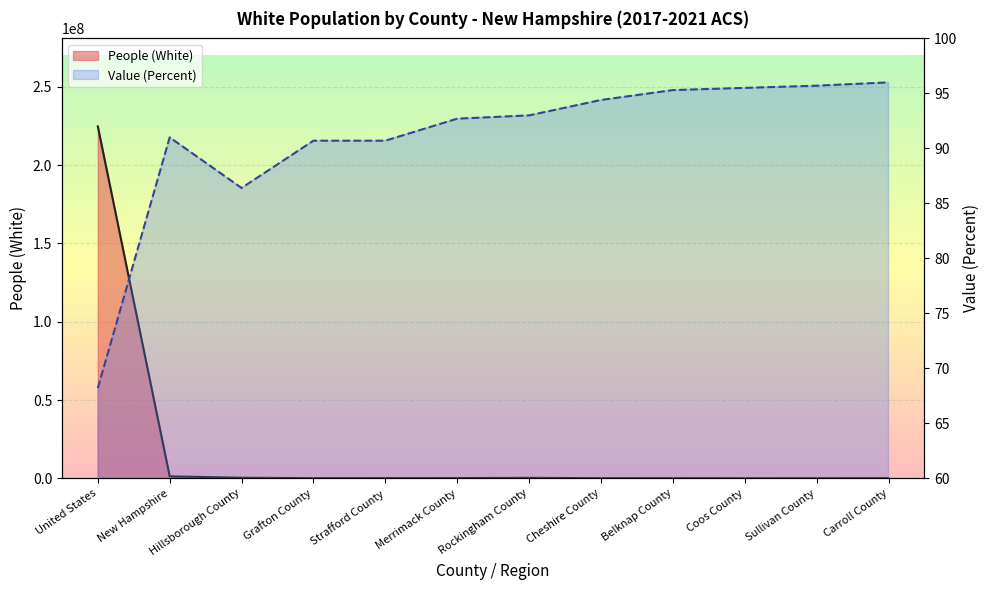

The value of People (White) at Grafton County is 30928.6. True or false?

False